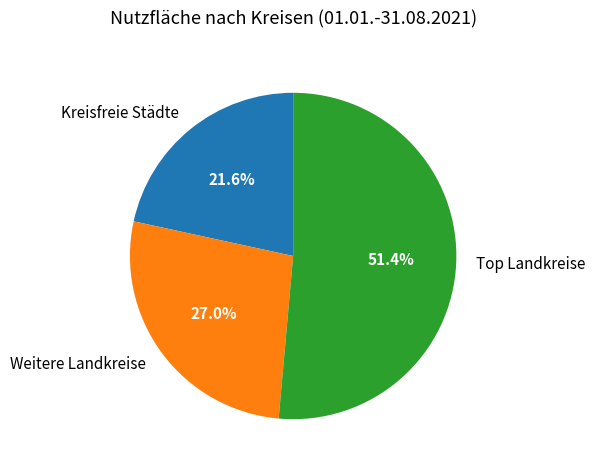

Between Kreisfreie Städte and Weitere Landkreise, which is larger?

Weitere Landkreise